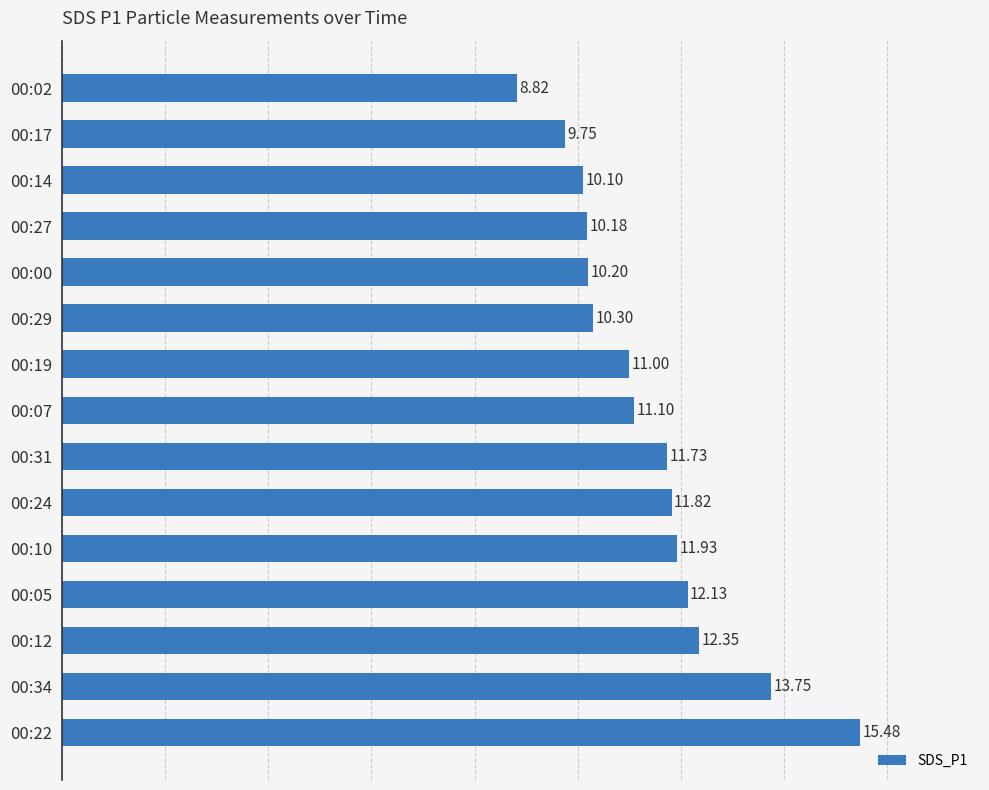

Between 00:22 and 00:34, which is larger?

00:22